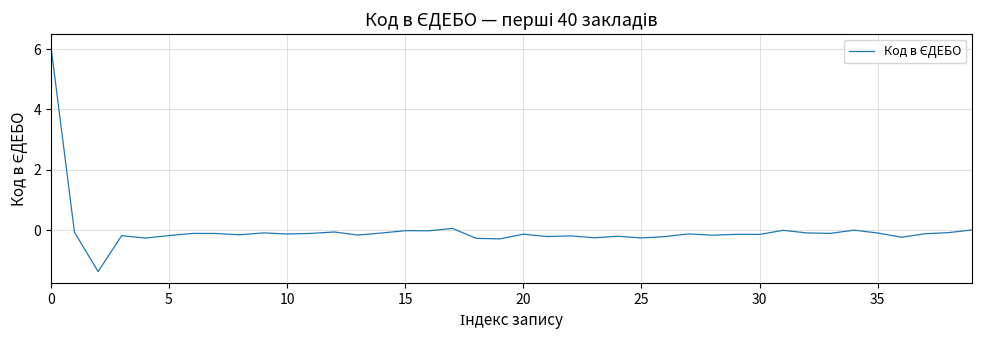

How many series are shown in this chart?

1